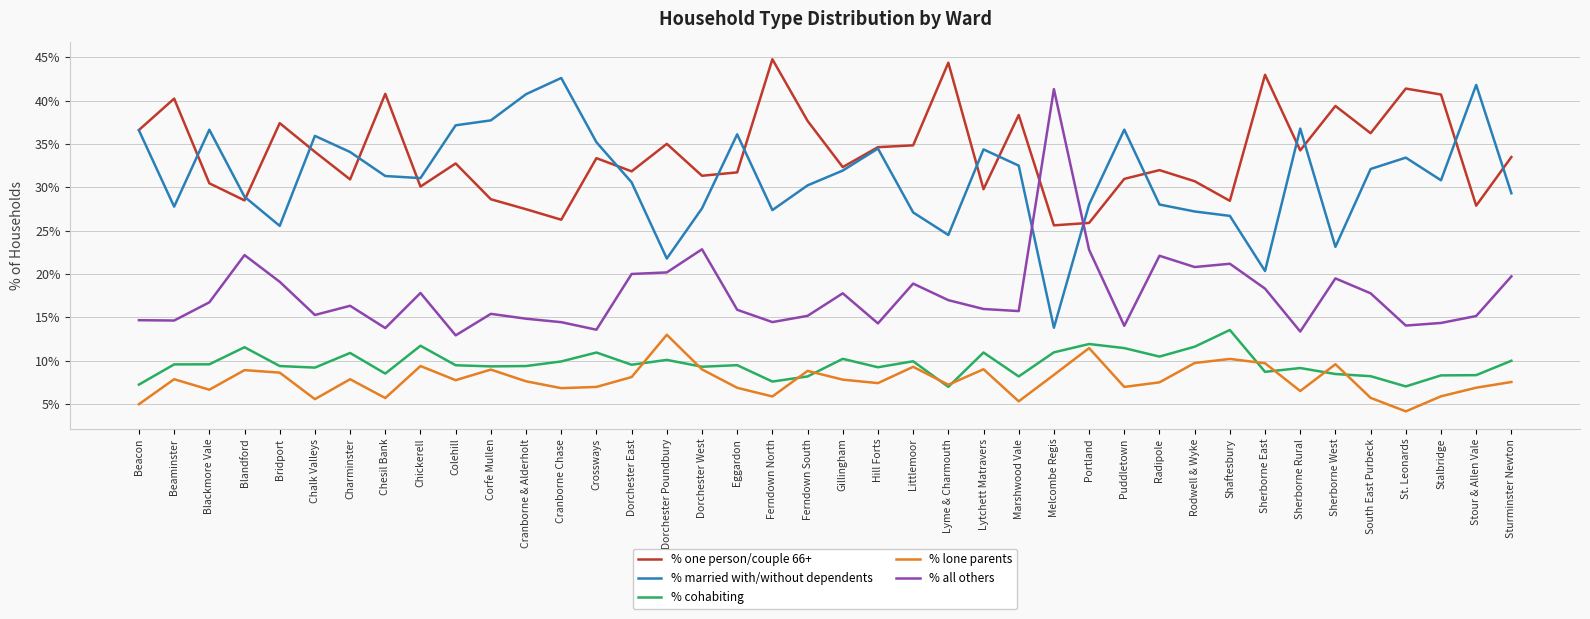

What is the spread (max minus min) of values at Melcombe Regis?

33.0